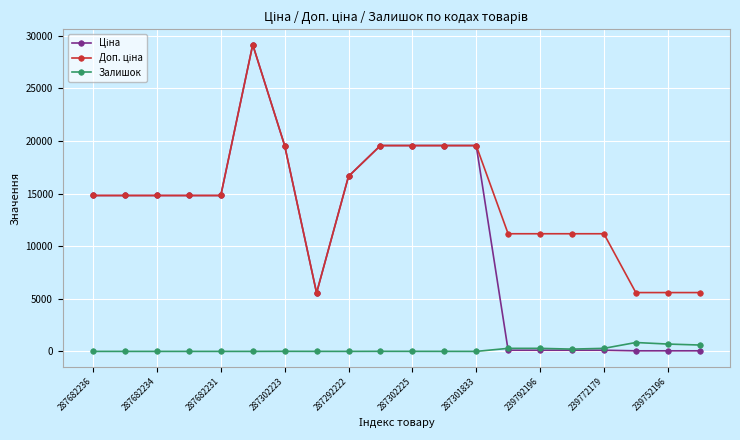

What is the maximum value shown in the chart?

29152.3